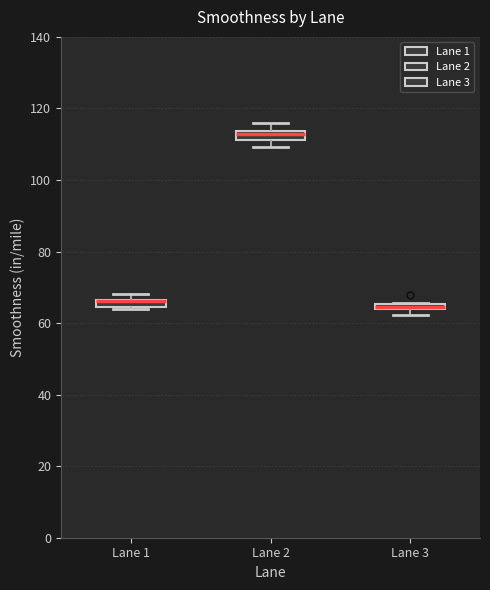

Where is the upper edge of the box for Lane 1 on the y-axis? The values are not printed on the chart, so give them approximately, as read against the axis.

66